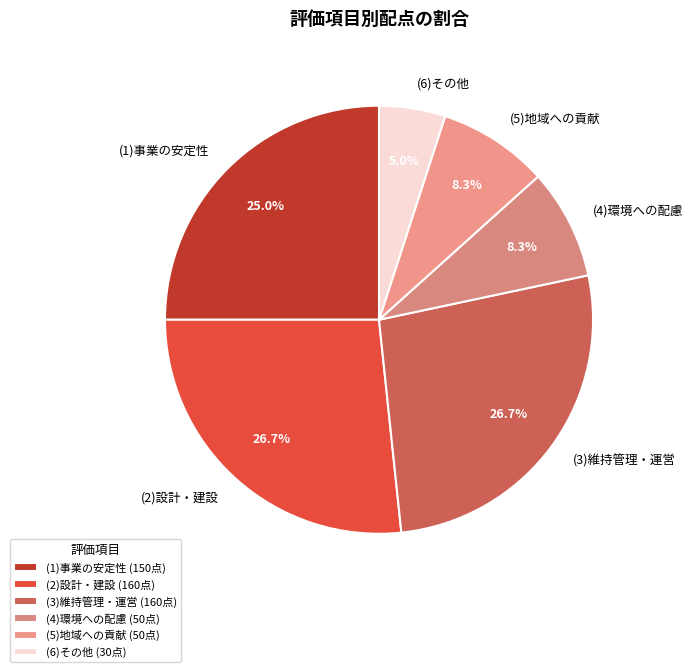

Combined, what portion of the pie is (1)事業の安定性 and (5)地域への貢献?

33.3%